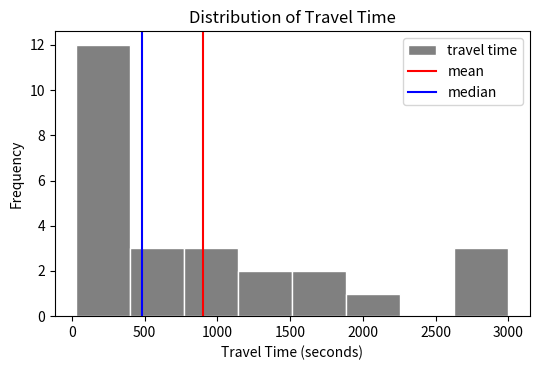

Reading left to right, list every bar in this chart as the range it spans on the x-axis followed by its height. Neither the bar edges nor the heights are printed on the chart, so give them approximately, as read against the axes.

50 to 400: 12
400 to 750: 3
750 to 1150: 3
1150 to 1500: 2
1500 to 1900: 2
1900 to 2250: 1
2250 to 2650: 0
2650 to 3000: 3